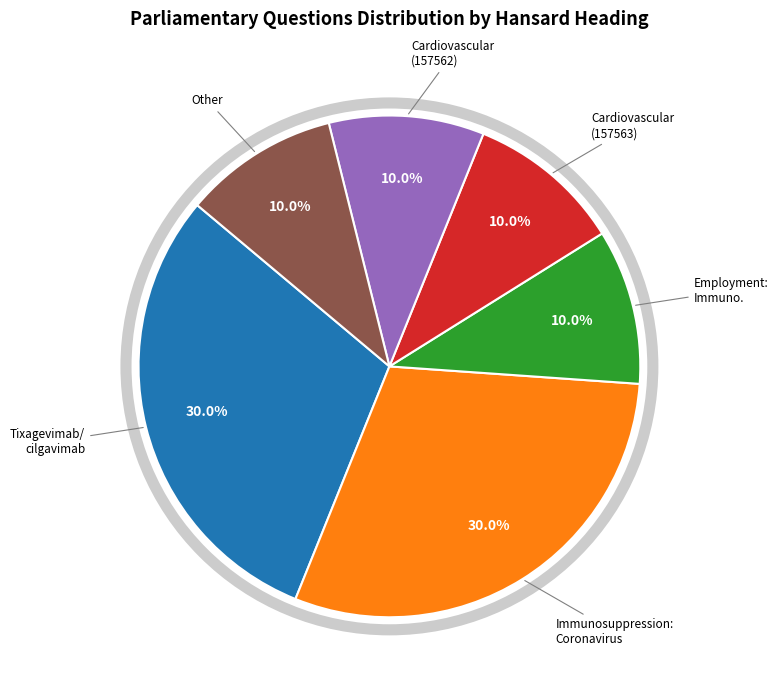

Does any single category account for the majority?

No